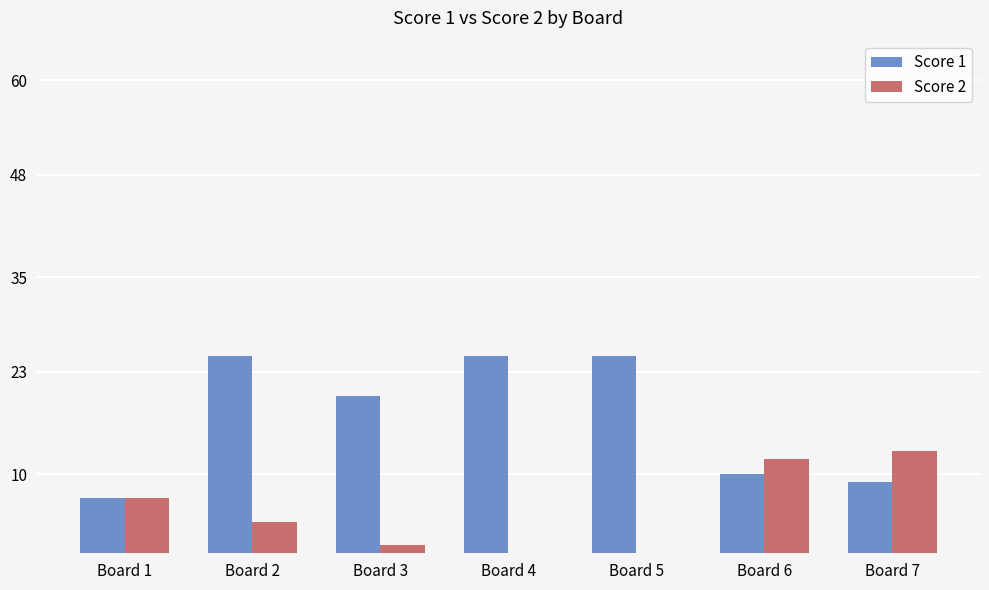

The value of Score 2 at Board 6 is 21. True or false?

False